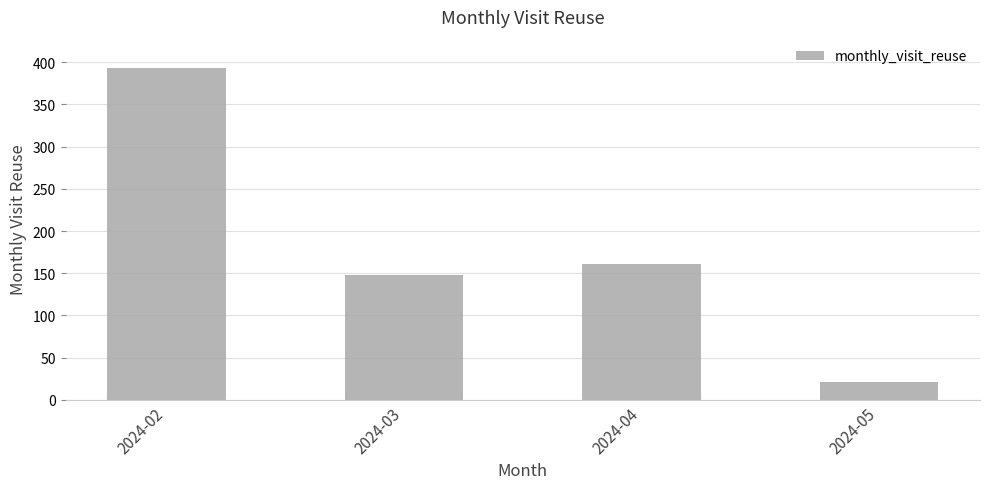

How many series are shown in this chart?

1